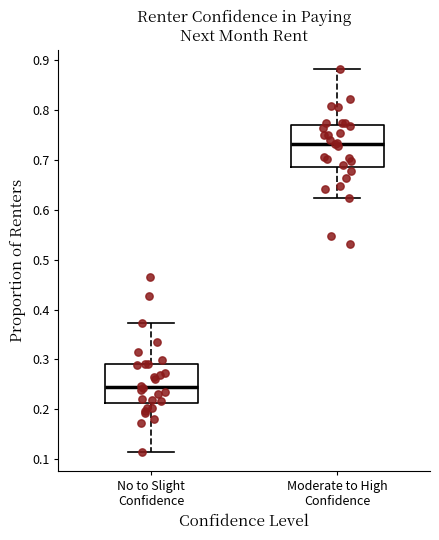

Which box's median line is the highest?

Moderate to High Confidence